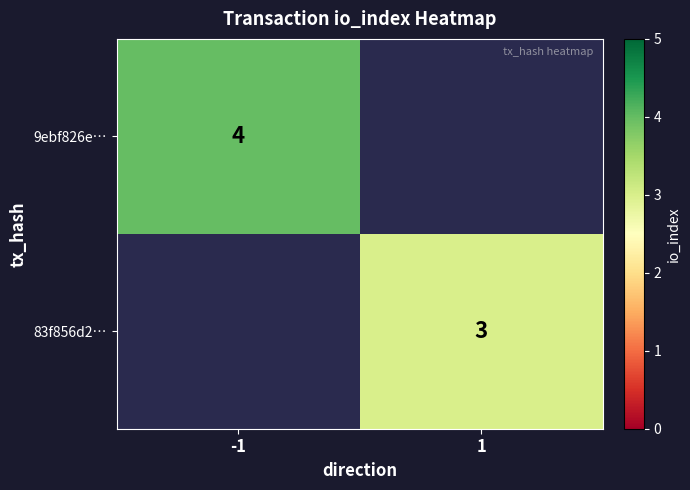

True or false: 9ebf826e… has a value of 3 at -1.

False